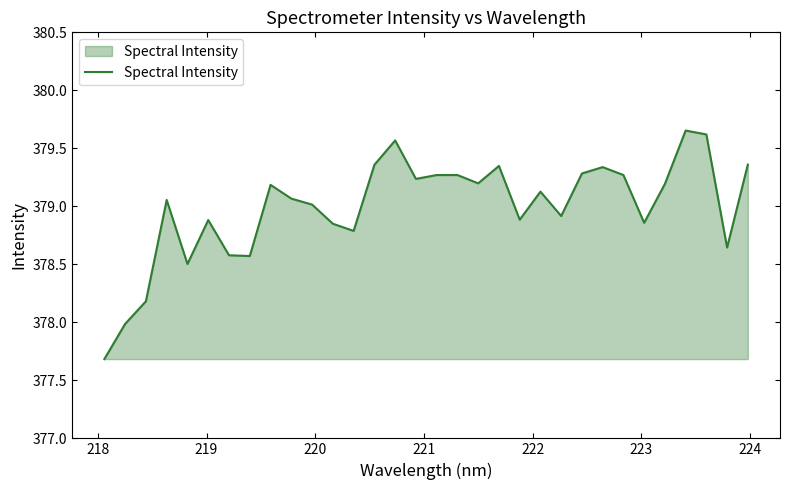

What is the difference between the maximum and minimum values?

2.0